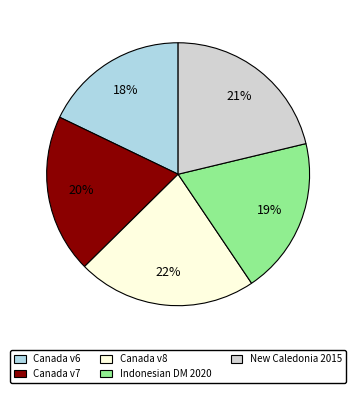

What percentage is the Canada v6 slice, to the nearest percent?

18%